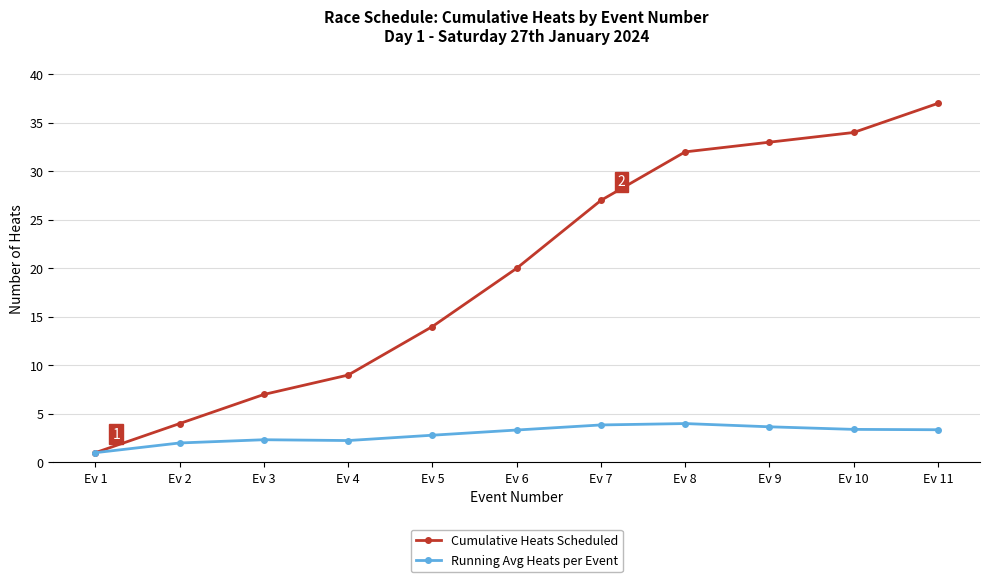

What is the spread (max minus min) of values at Ev 9?

29.3